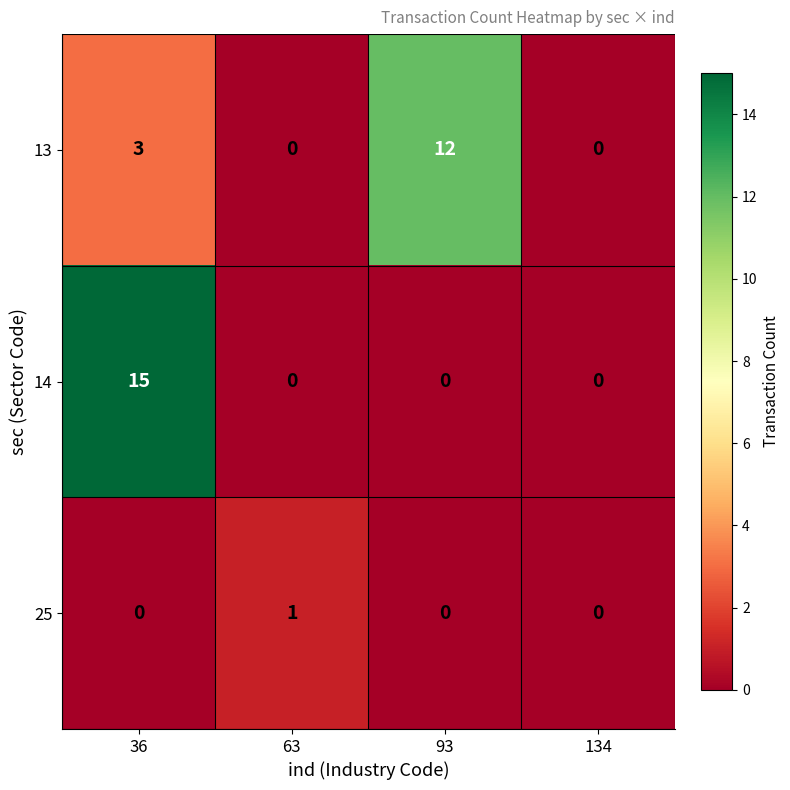

What is the difference between the maximum and minimum values in the 14 series?

15